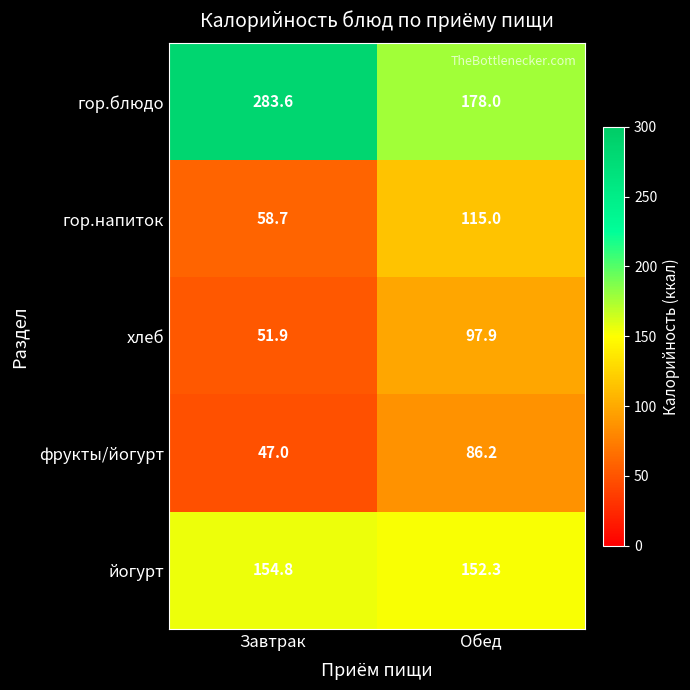

What is the difference between the гор.напиток values at Обед and Завтрак?

56.3